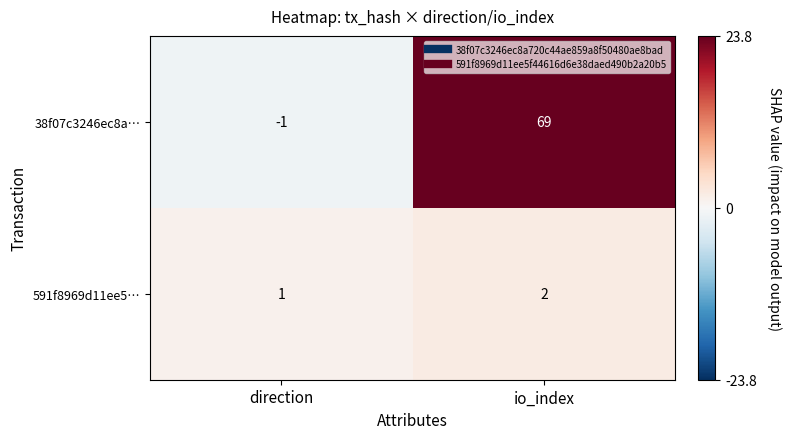

What is the approximate value of 38f07c3246ec8a… at io_index, to the nearest 5?

70